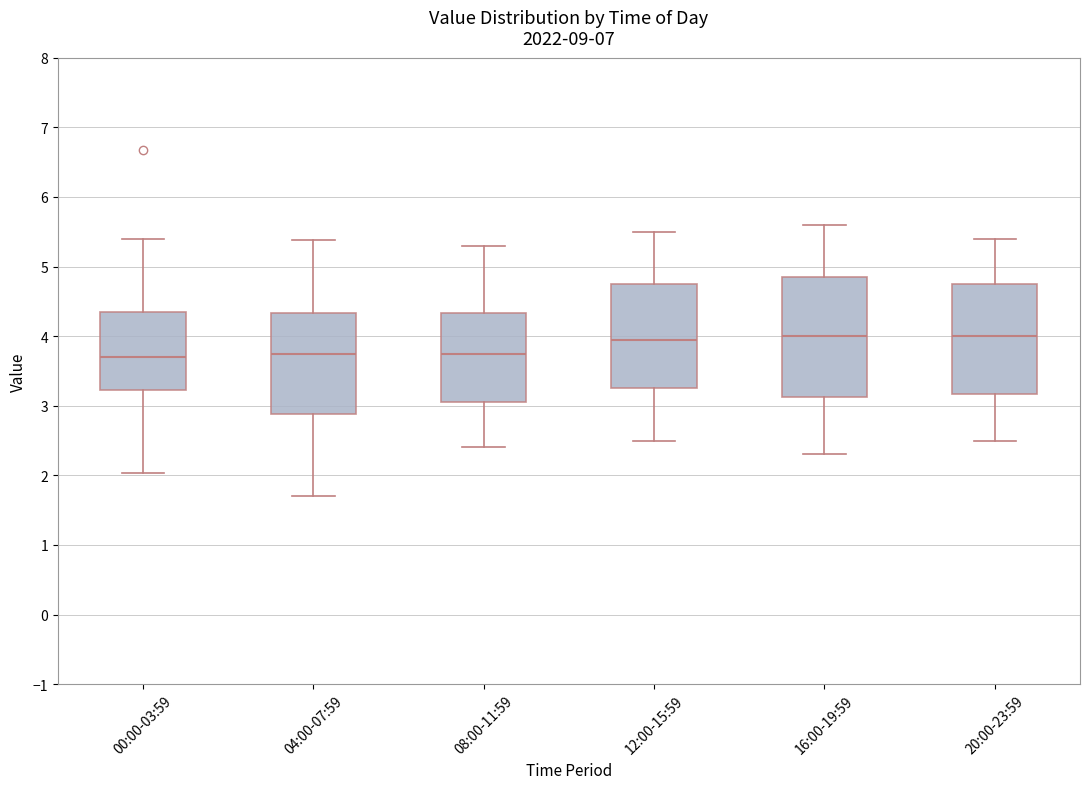

Which box is the tallest, from its lower edge to its upper edge?

16:00-19:59